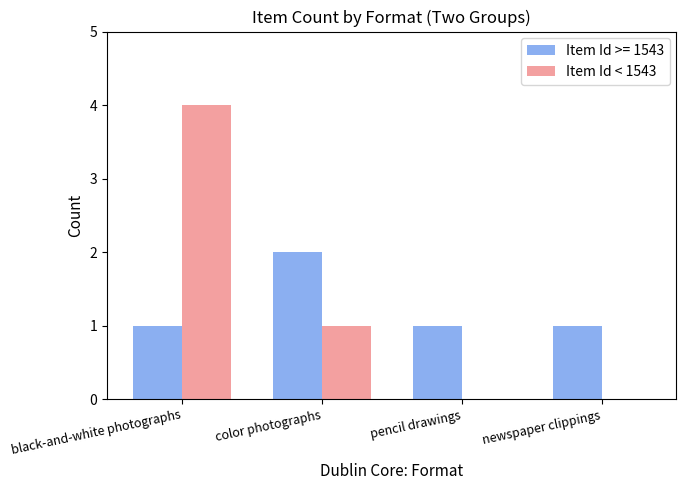

How many categories are shown in the chart?

4